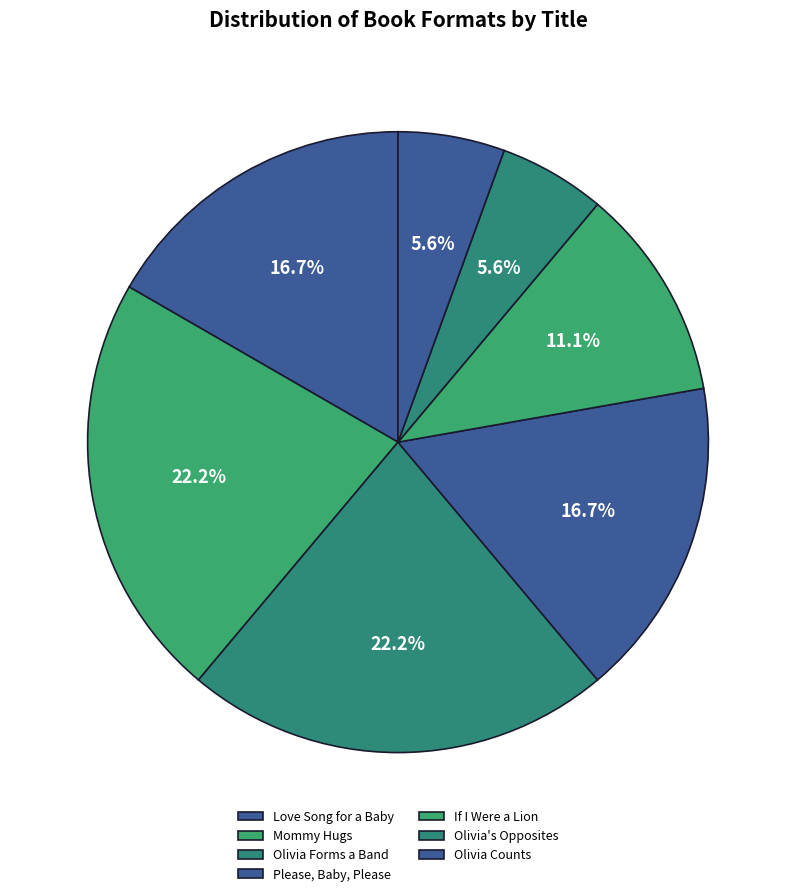

How many slices are in this pie chart?

7